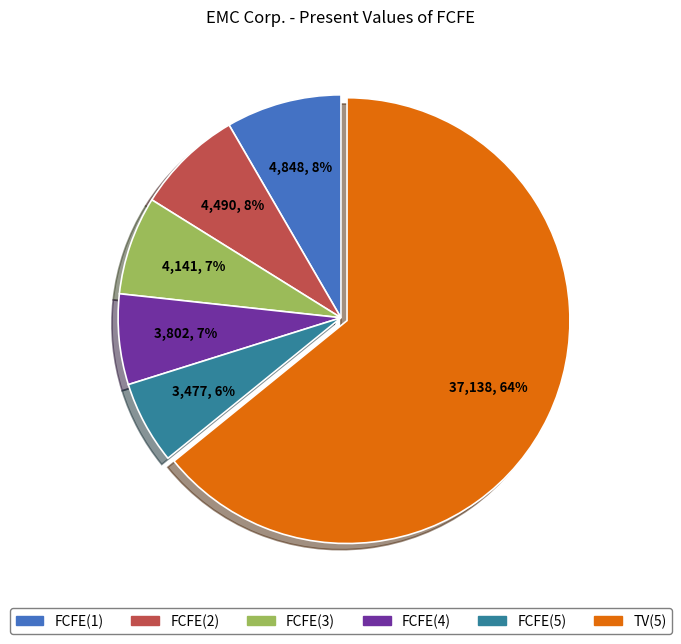

What percentage is the FCFE(1) slice, to the nearest percent?

8%